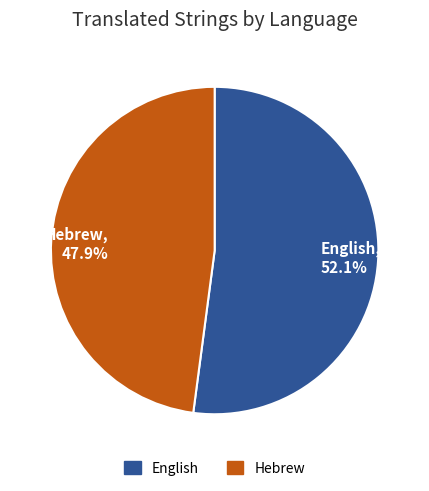

Is it true that Hebrew is 48% of the pie?

True